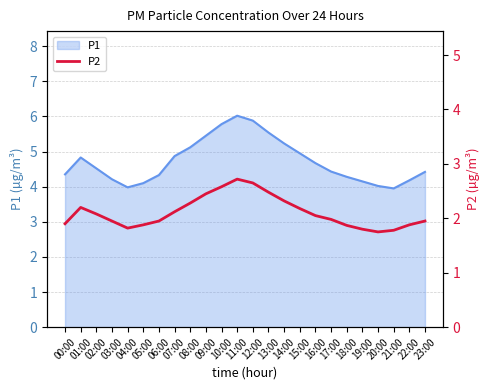

List the labels in order of value, smallest first.

20:00, 21:00, 19:00, 04:00, 18:00, 05:00, 22:00, 00:00, 03:00, 06:00, 23:00, 17:00, 16:00, 02:00, 07:00, 15:00, 01:00, 08:00, 14:00, 09:00, 13:00, 10:00, 12:00, 11:00